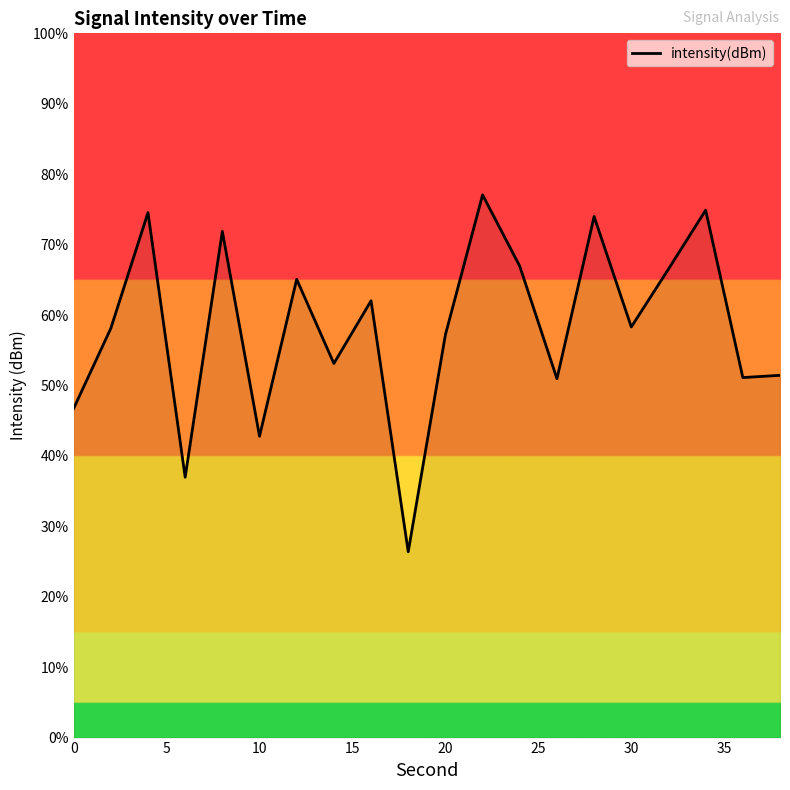

What is the difference between the maximum and minimum values?

50.7